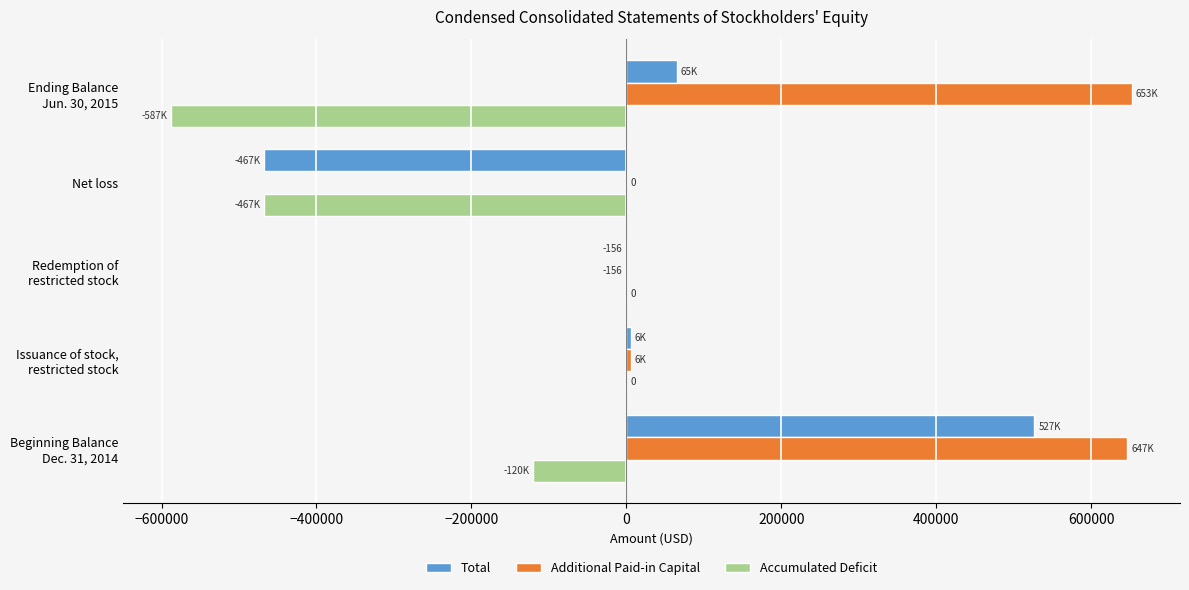

What is the sum of all Total values?

130338